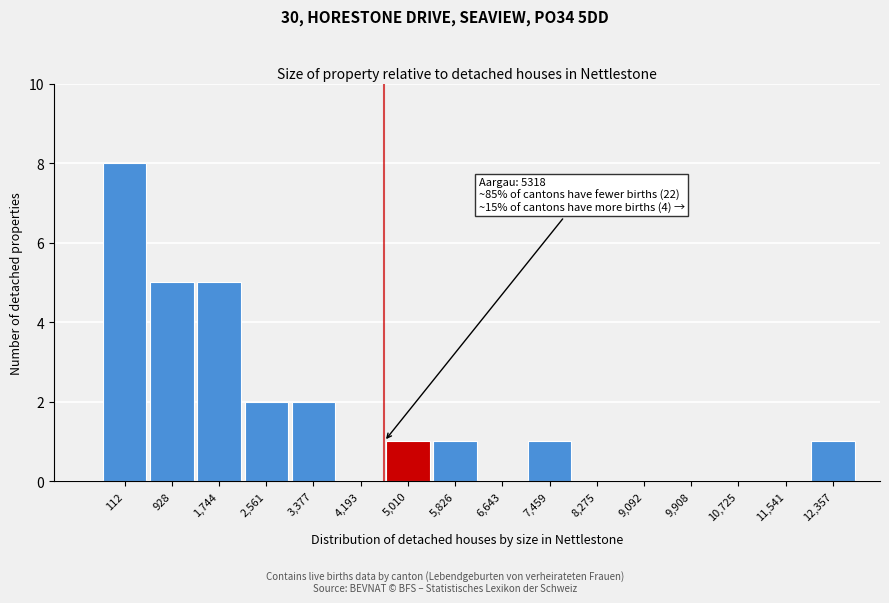

Reading right to left, what are all the values shown in this chart?

12,357=1	11,541=0	10,725=0	9,908=0	9,092=0	8,275=0	7,459=1	6,643=0	5,826=1	5,010=1	4,193=0	3,377=2	2,561=2	1,744=5	928=5	112=8